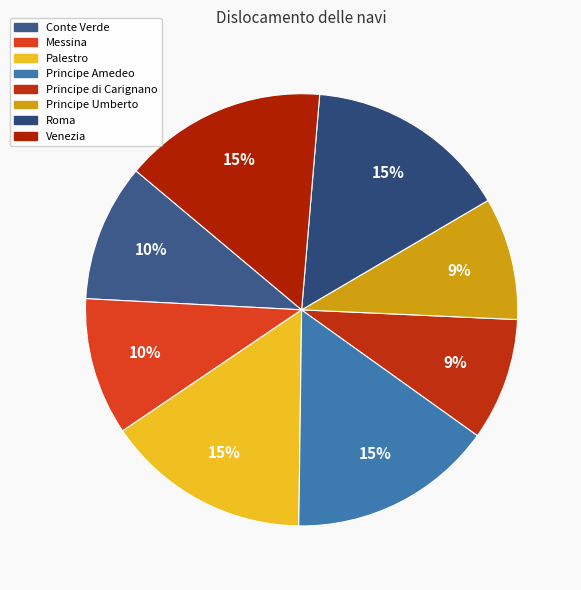

Is there a majority slice in this chart?

No